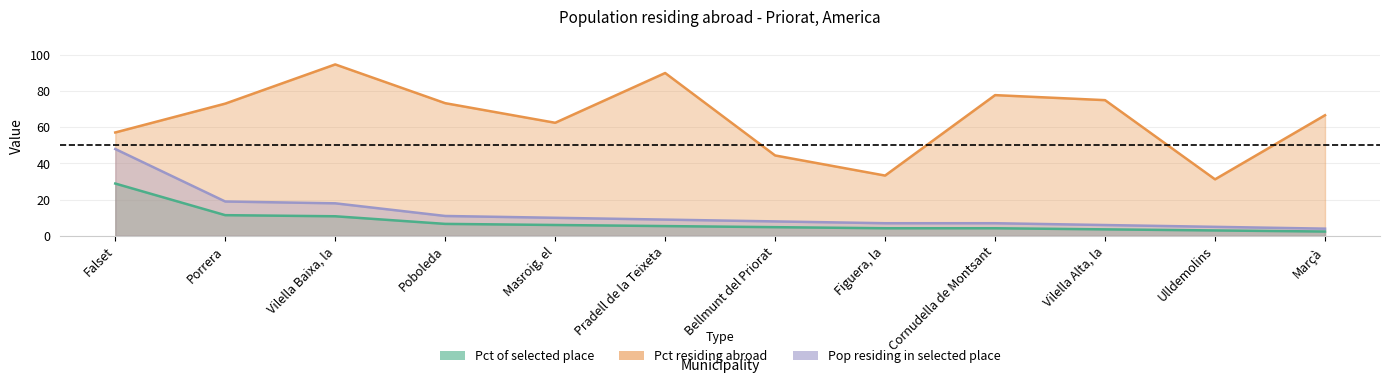

The Pct residing abroad series shows 90.0 at Pradell de la Teixeta. True or false?

True